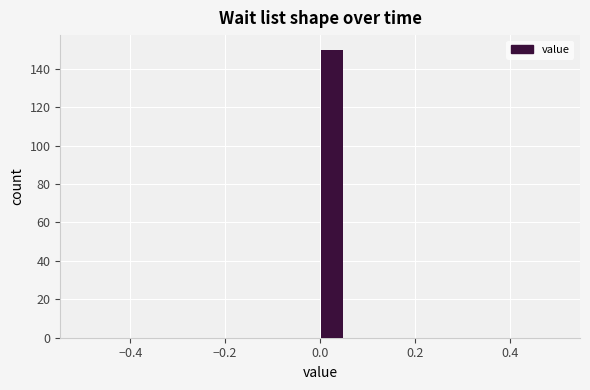

Read against the x-axis, roughly where is the centre of the tallest bar?

0.02